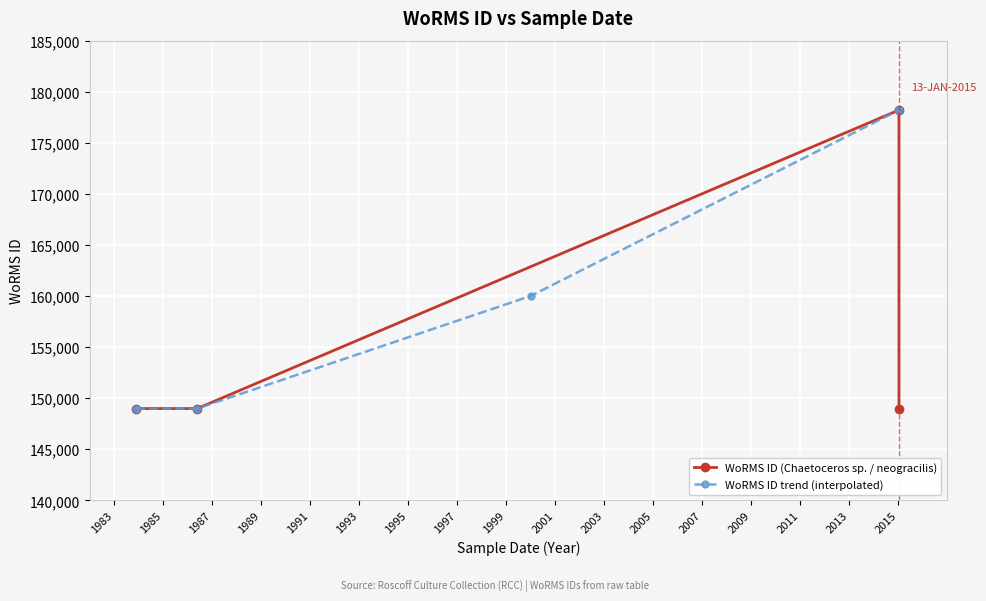

What is the smallest value displayed?

148985